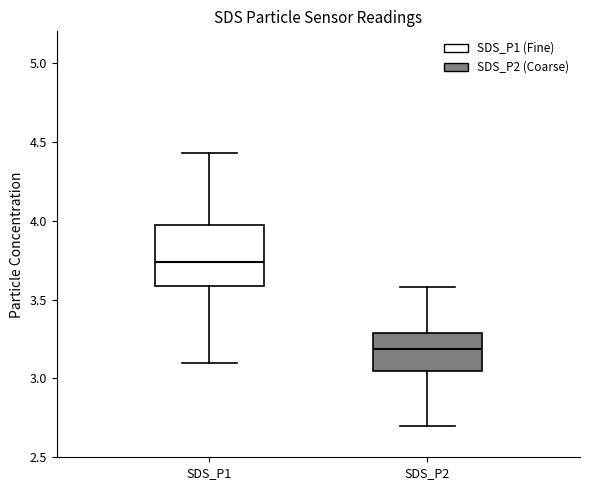

Comparing the boxes themselves (not the whiskers), which one is the tallest?

SDS_P1